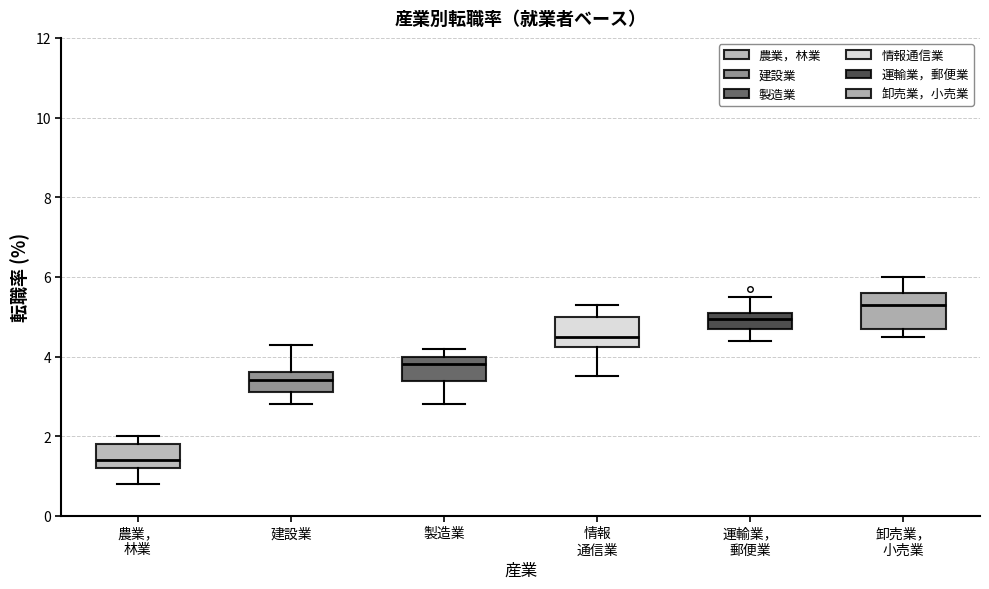

Which box's median line is the lowest?

農業， 林業